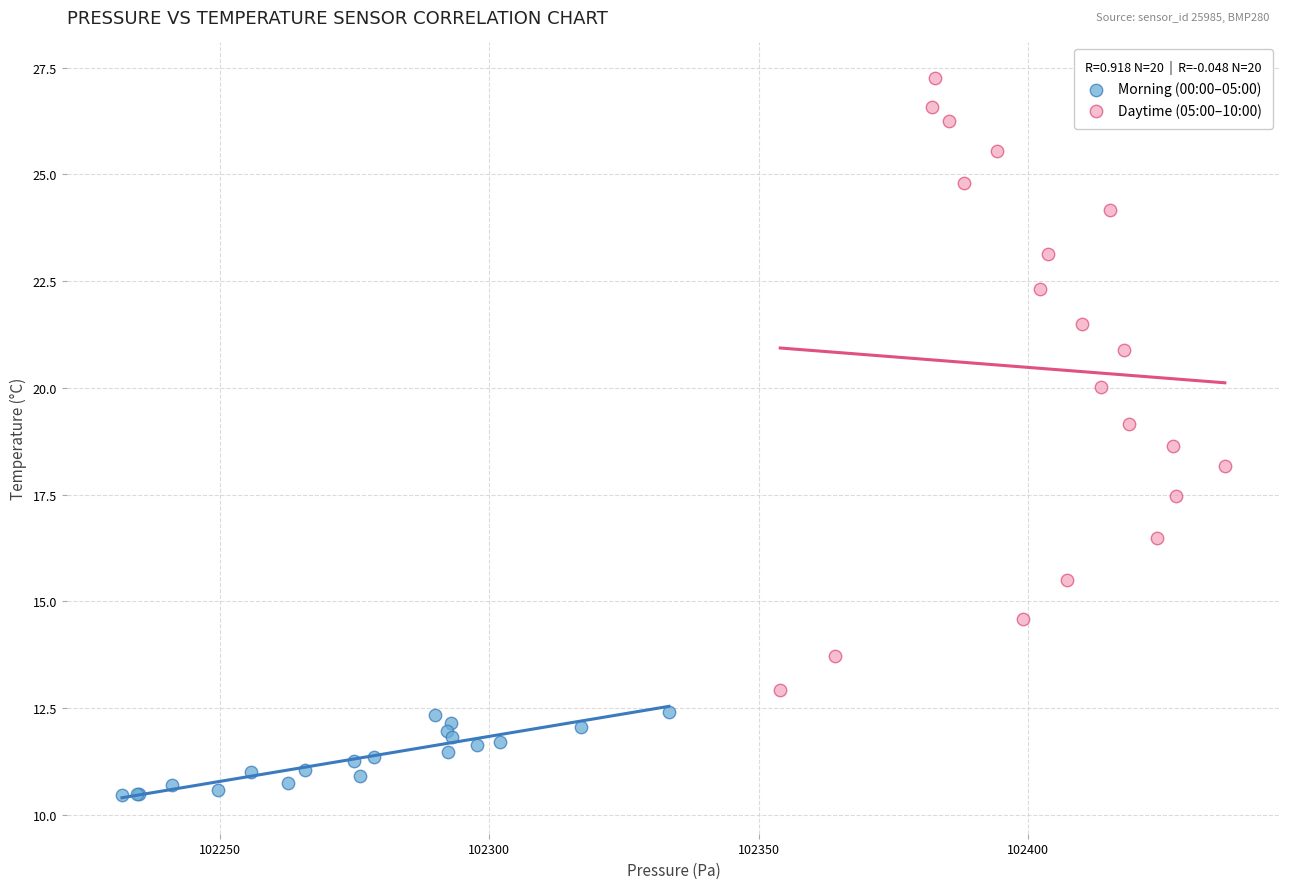

What are all the series names shown in the legend?

Morning (00:00–05:00), Daytime (05:00–10:00)